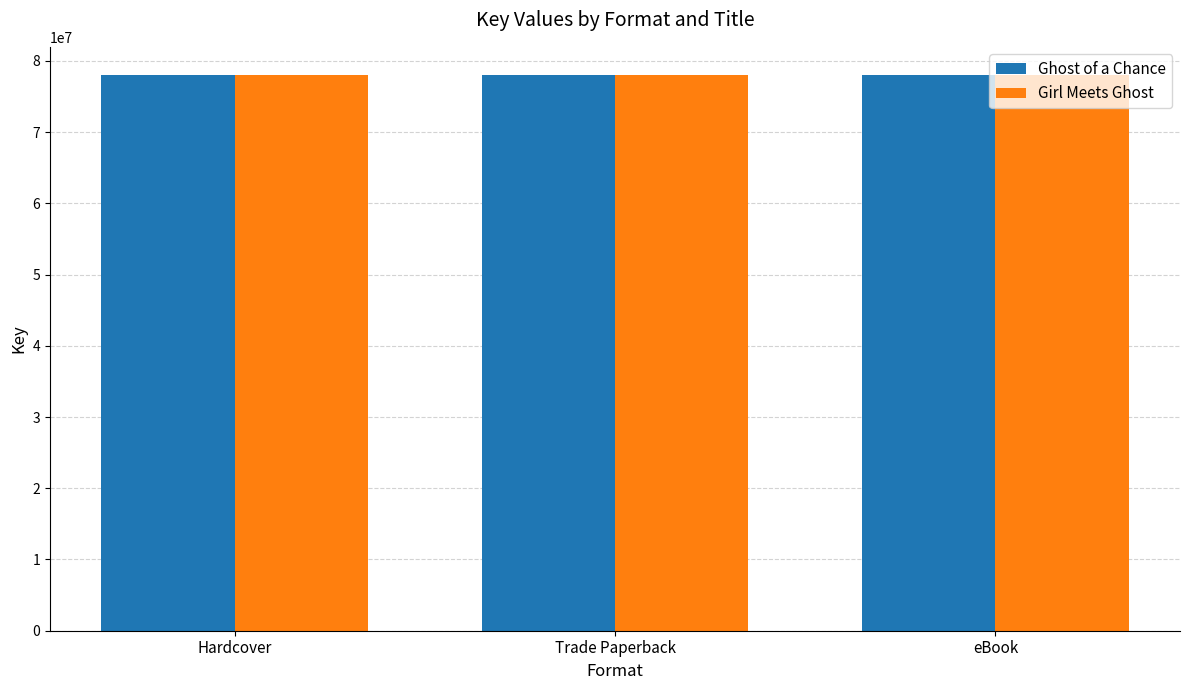

The value of Ghost of a Chance at Hardcover is 78065694. True or false?

True